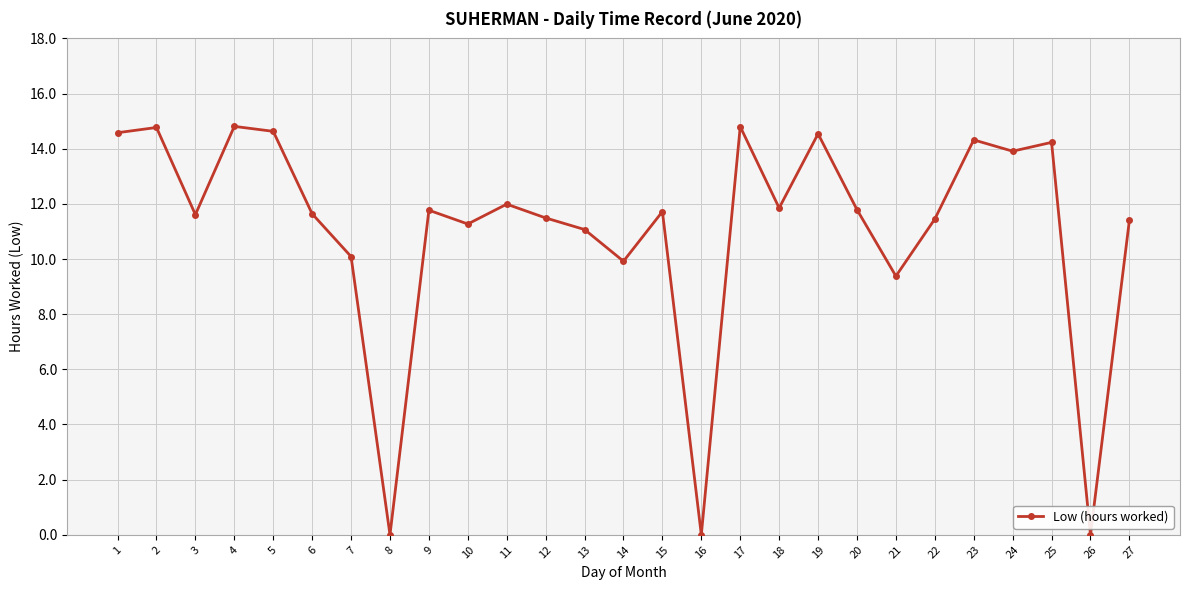

The chart shows a value of 11.8 at 18. True or false?

True